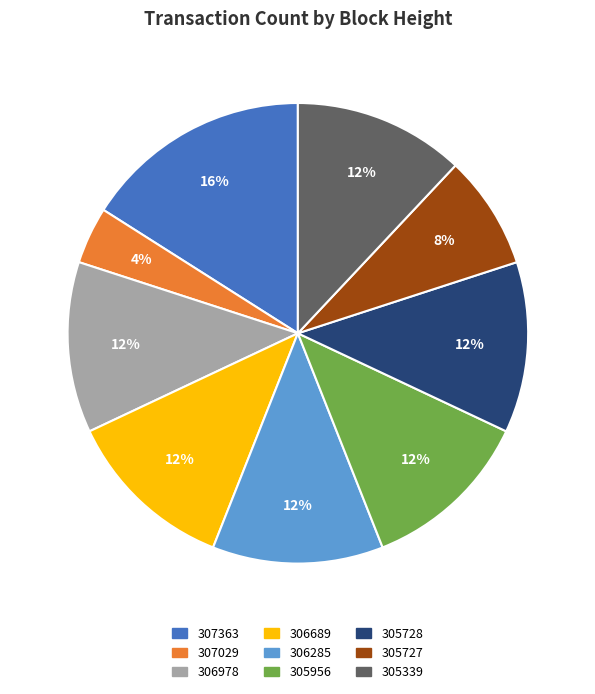

To the nearest percent, what percentage of the pie is 305727?

8%